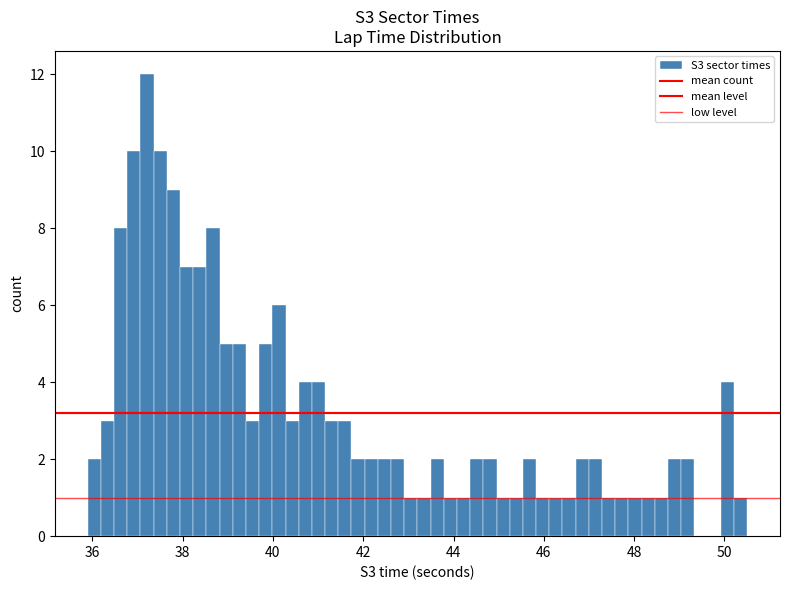

Around what value on the x-axis is the tallest bar? Give the approximate position of its centre, as read against the axis.

37.2